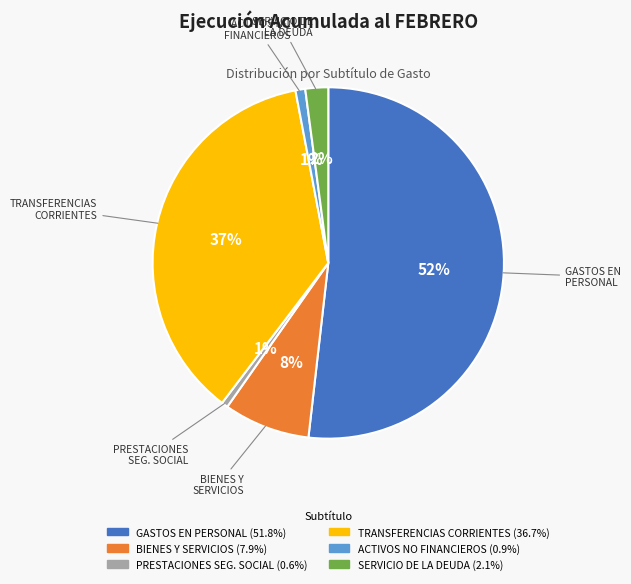

To the nearest percent, what is the average slice percentage?

17%